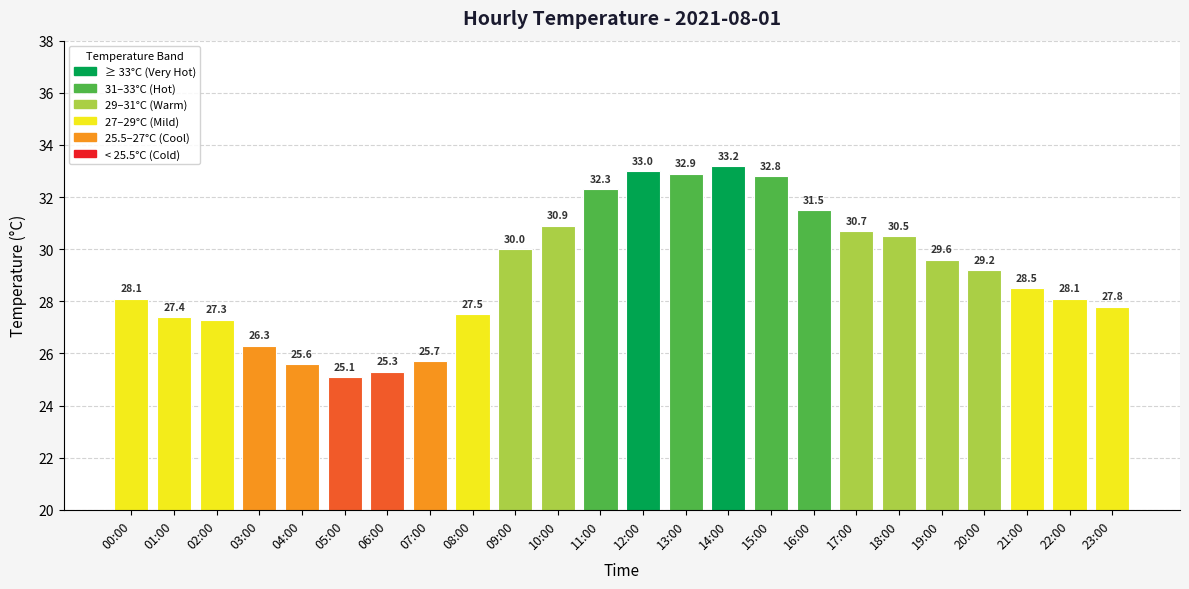

What is the ratio of the value at 17:00 to the value at 04:00?

1.2